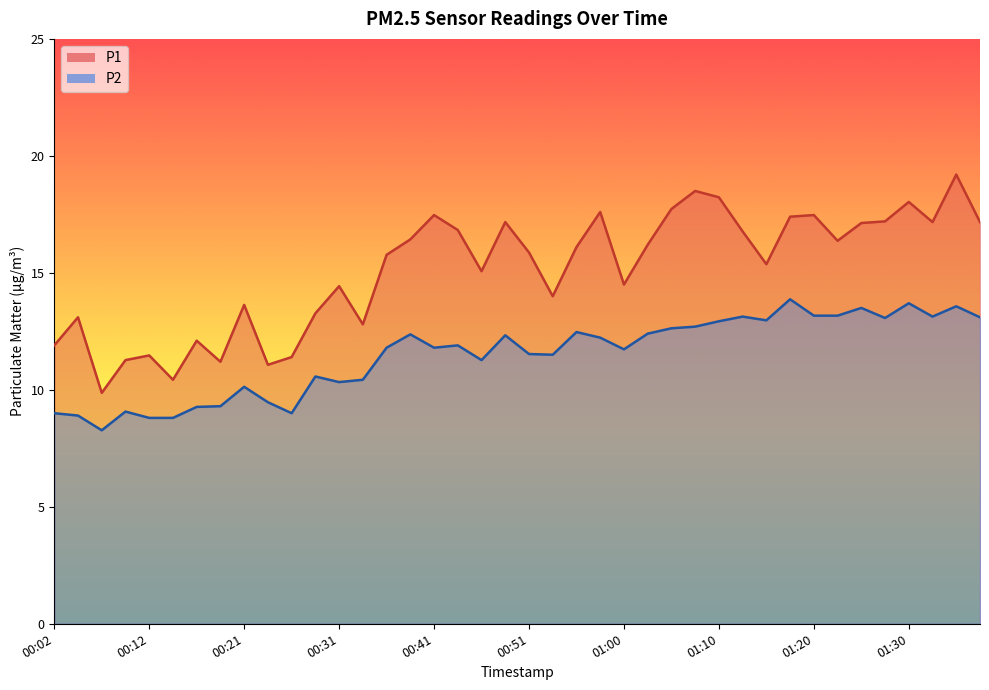

True or false: P1 and P2 intersect in this chart.

False